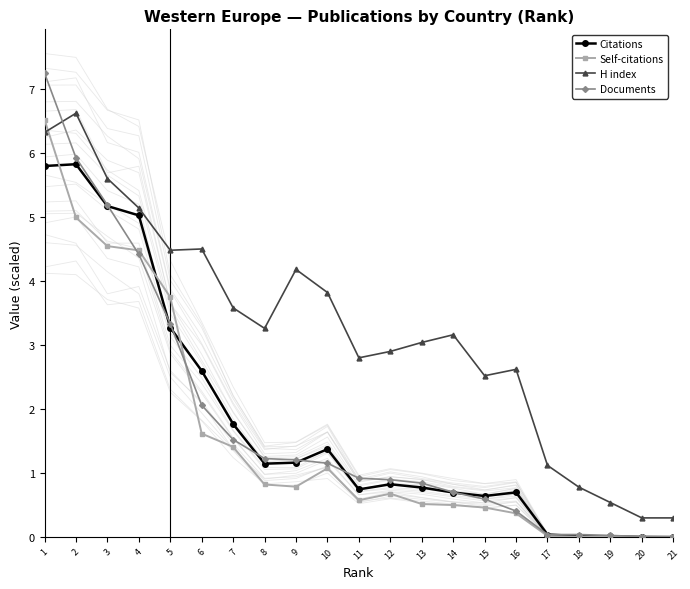

Between 14 and 20, which is larger?

14